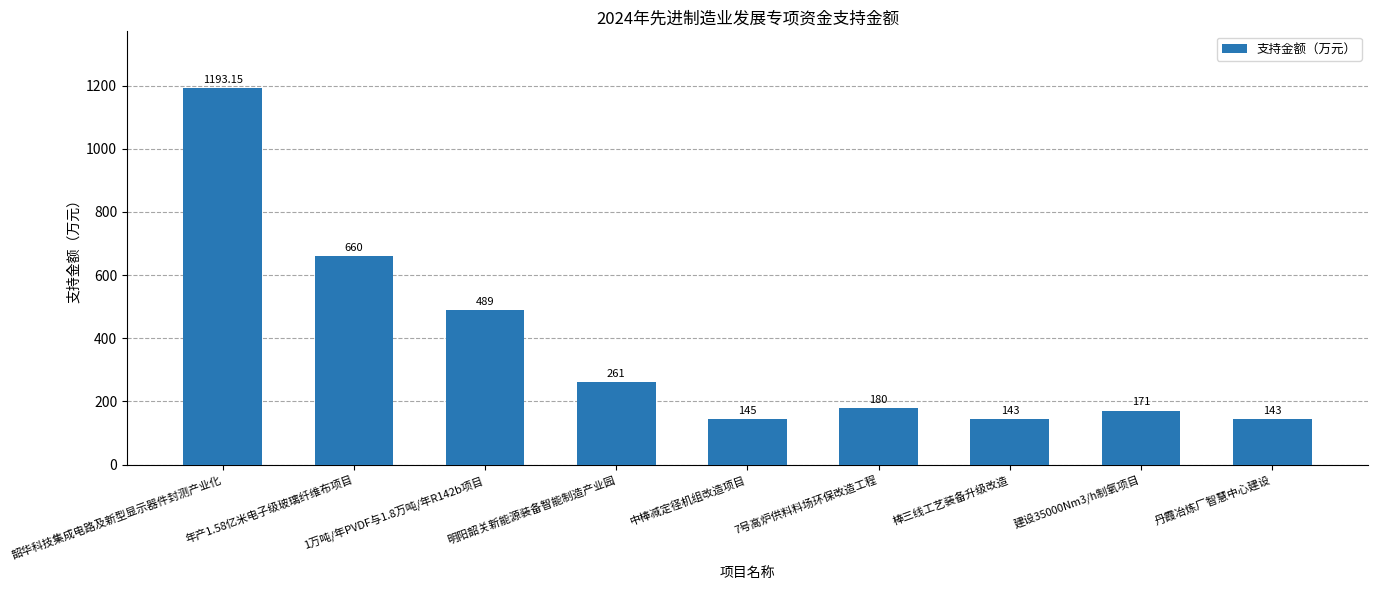

What is the label of the 6th bar from the right?

明阳韶关新能源装备智能制造产业园